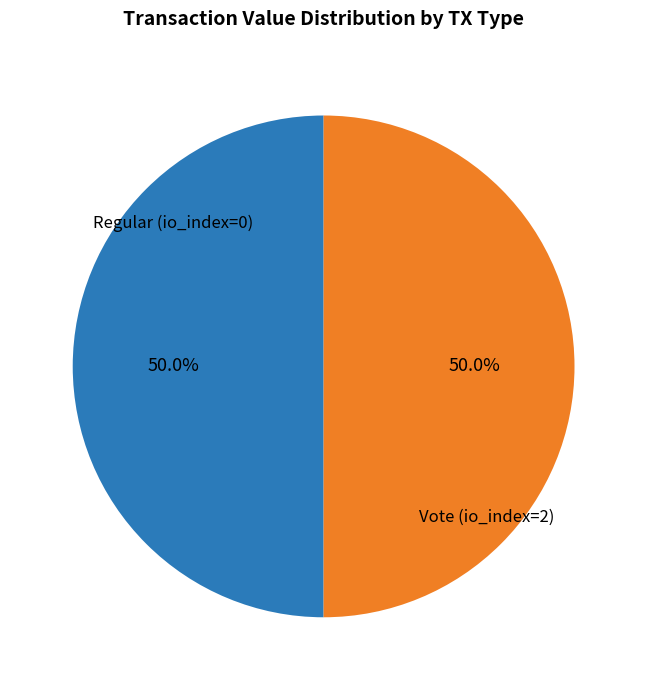

Combined, do Regular (io_index=0) and Vote (io_index=2) account for over 50%?

Yes